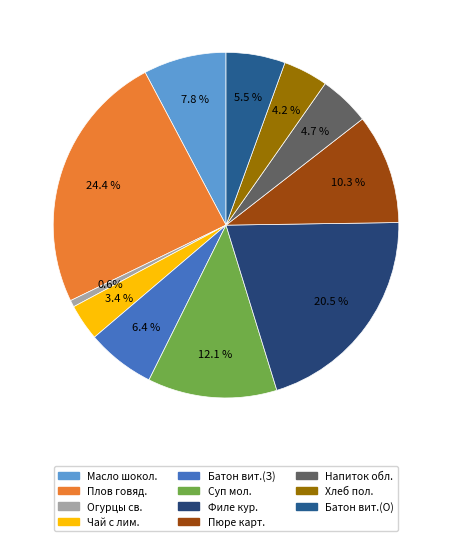

How many segments does this pie chart have?

11